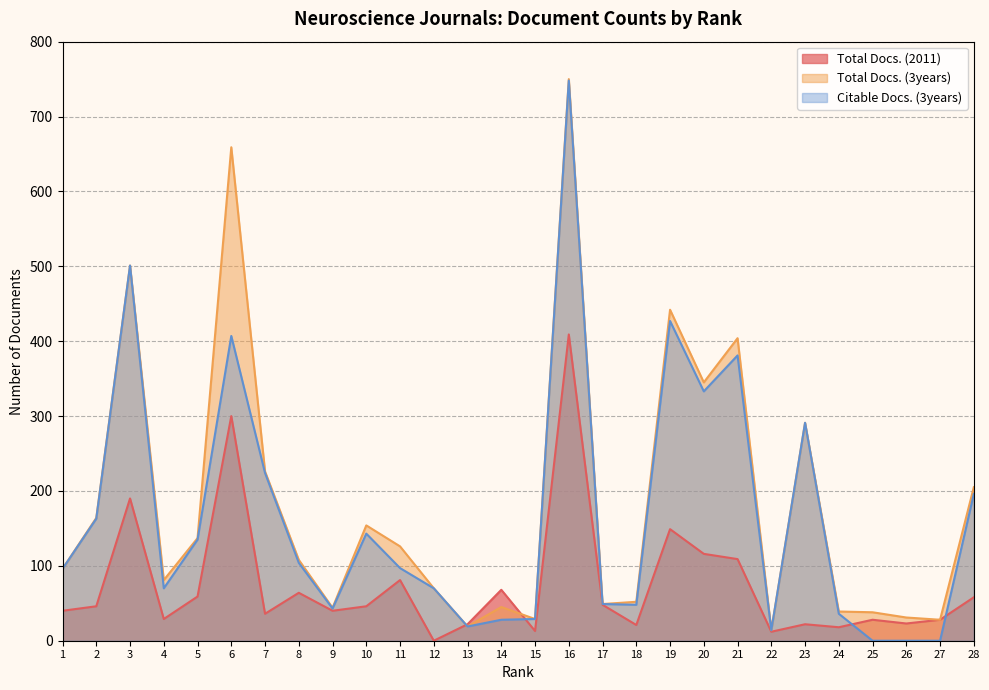

The value of Total Docs. (3years) at 18 is 52. True or false?

True